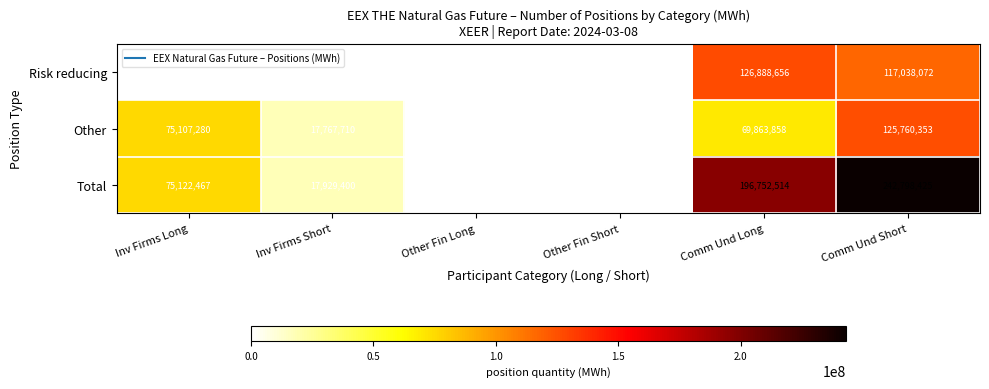

What is the average value of the Risk reducing series?

40683934